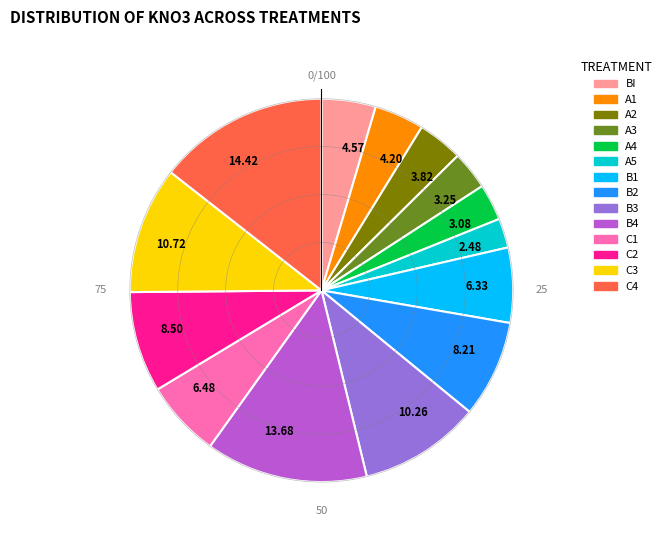

What is the ratio of the value at 2.48 to the value at 3.82?

0.6